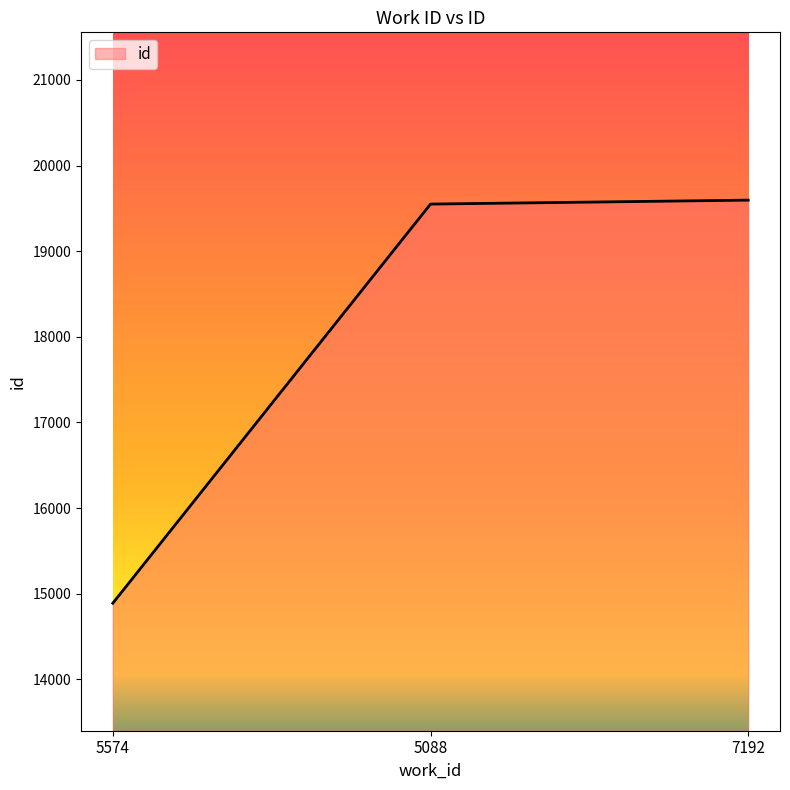

Reading left to right, transcribe all the data shown in this chart.

14889	19550	19596